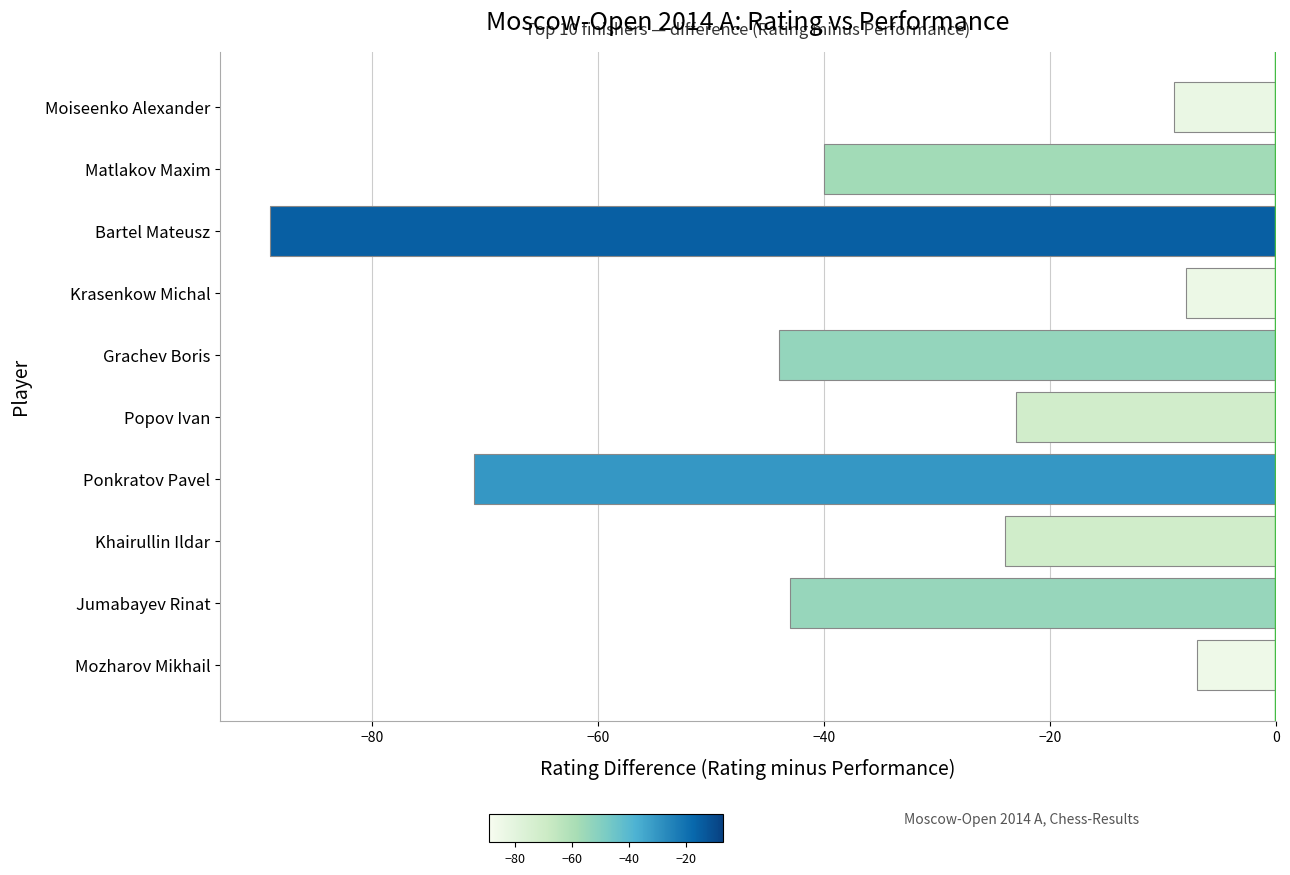

Reading bottom to top, transcribe all the data shown in this chart.

Mozharov Mikhail=-7	Jumabayev Rinat=-43	Khairullin Ildar=-24	Ponkratov Pavel=-71	Popov Ivan=-23	Grachev Boris=-44	Krasenkow Michal=-8	Bartel Mateusz=-89	Matlakov Maxim=-40	Moiseenko Alexander=-9